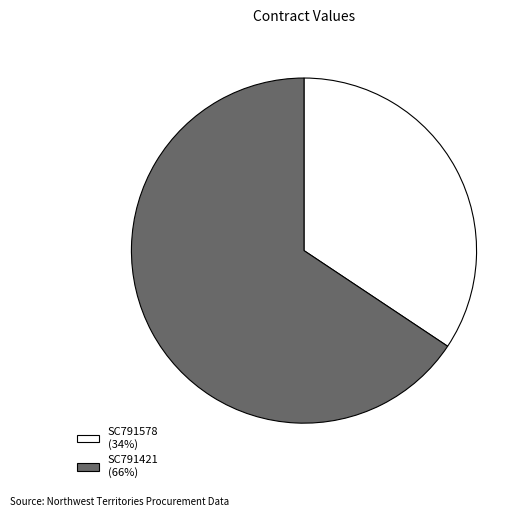

The SC791578 slice represents 34% of the pie. True or false?

True